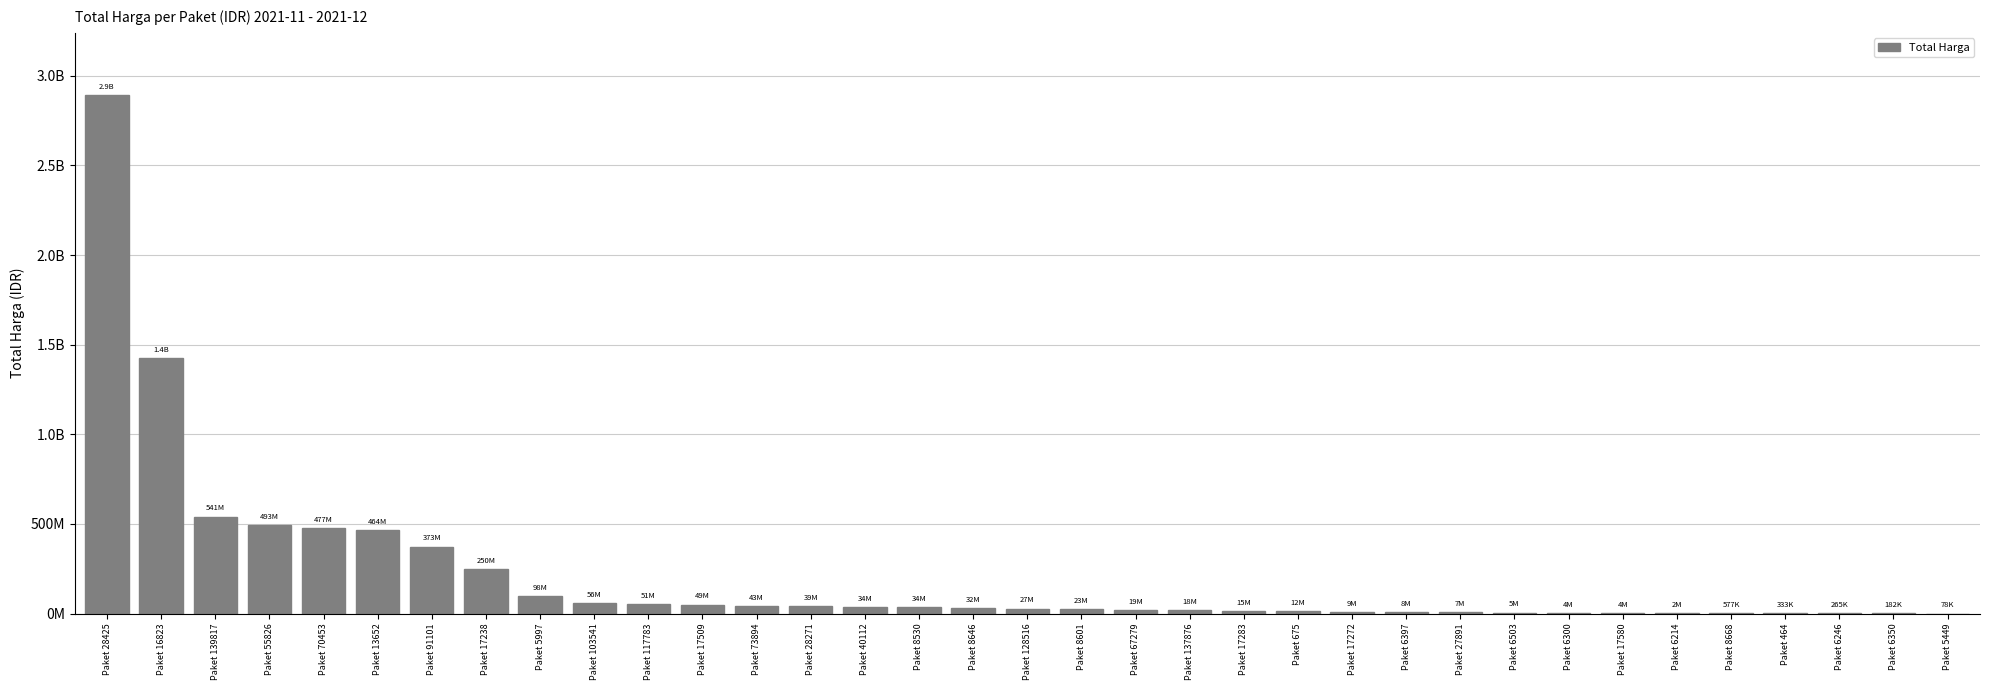

Read the value at Paket 8601.

23653000